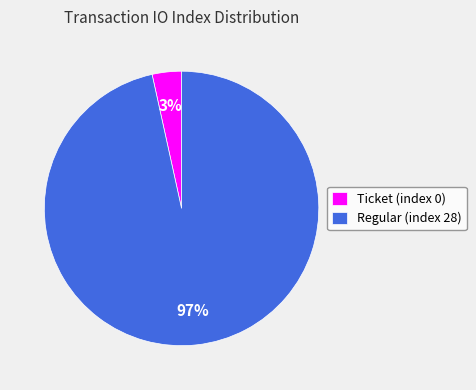

Rank the categories by value from lowest to highest.

Ticket (index 0), Regular (index 28)